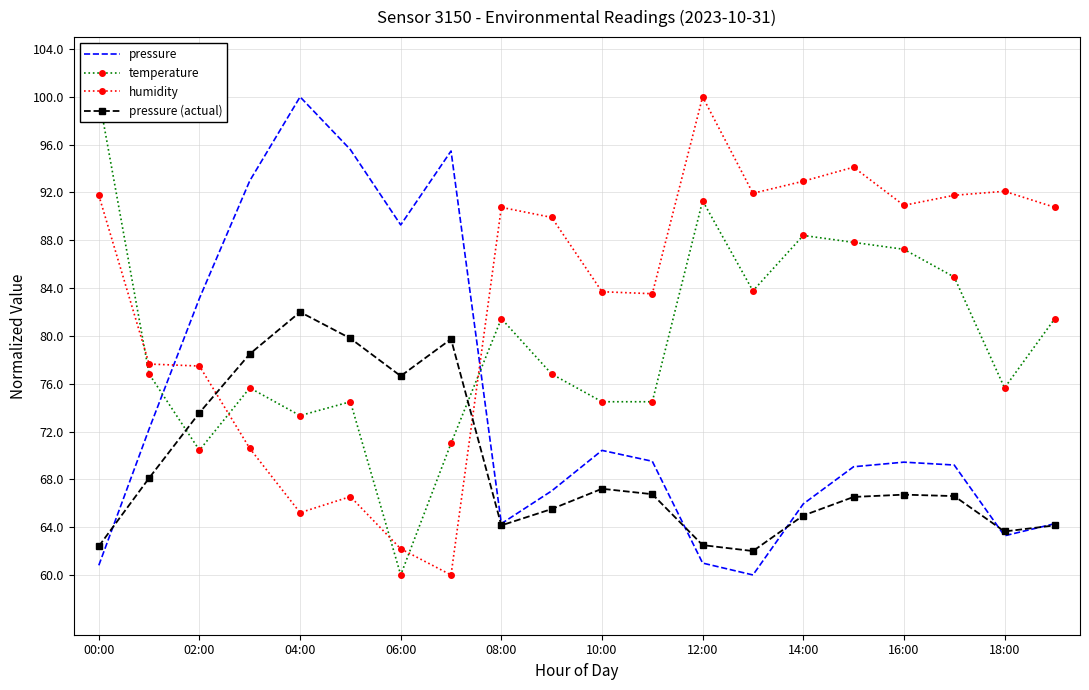

Reading left to right, list all the values displayed in this chart.

pressure: 60.8	72.2	83.1	93.0	100.0	95.6	89.3	95.5	64.3	67.0	70.4	69.5	61.0	60.0	65.9	69.1	69.4	69.2	63.3	64.3
temperature: 100.0	76.8	70.4	75.7	73.3	74.5	60.0	71.0	81.4	76.8	74.5	74.5	91.3	83.8	88.4	87.8	87.2	84.9	75.7	81.4
humidity: 91.8	77.6	77.5	70.6	65.2	66.6	62.2	60.0	90.8	89.9	83.7	83.5	100.0	91.9	92.9	94.1	90.9	91.8	92.1	90.8
pressure (actual): 62.4	68.1	73.6	78.5	82.0	79.8	76.6	79.7	64.1	65.5	67.2	66.8	62.5	62.0	65.0	66.5	66.7	66.6	63.6	64.1